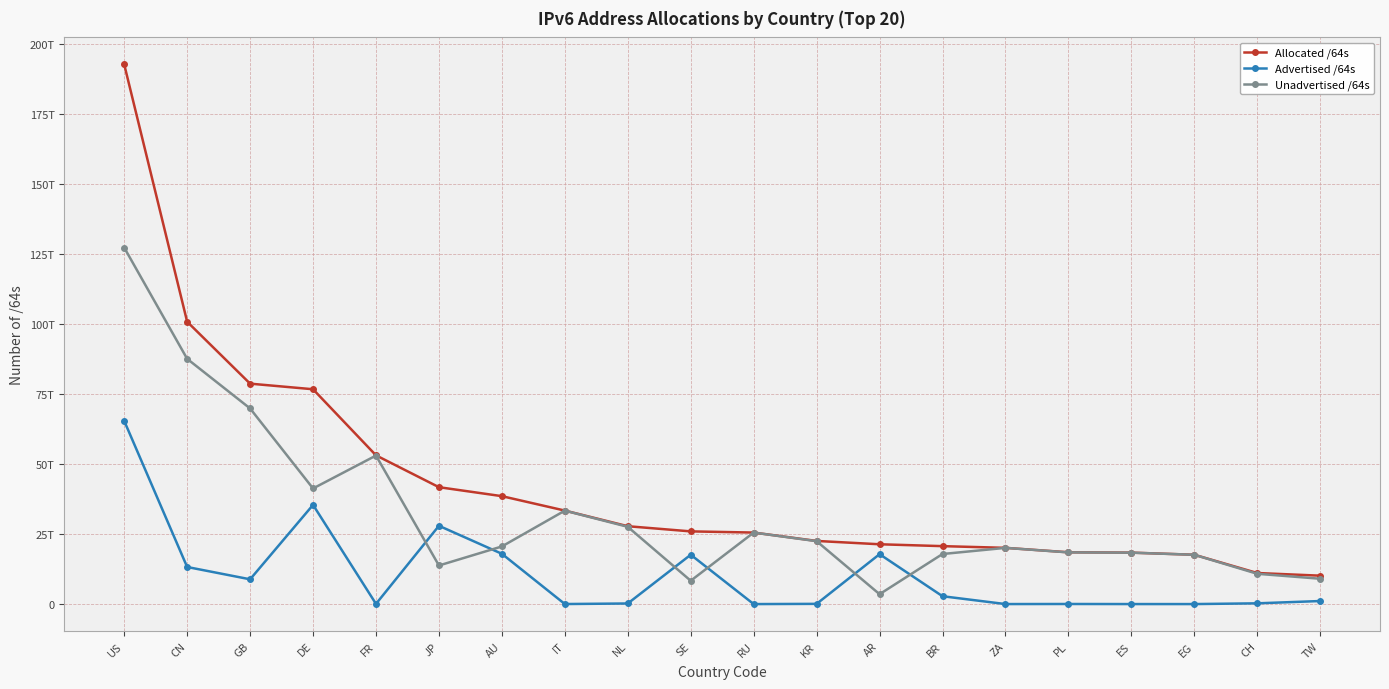

What is the total value across all series at TW?

20315196358656